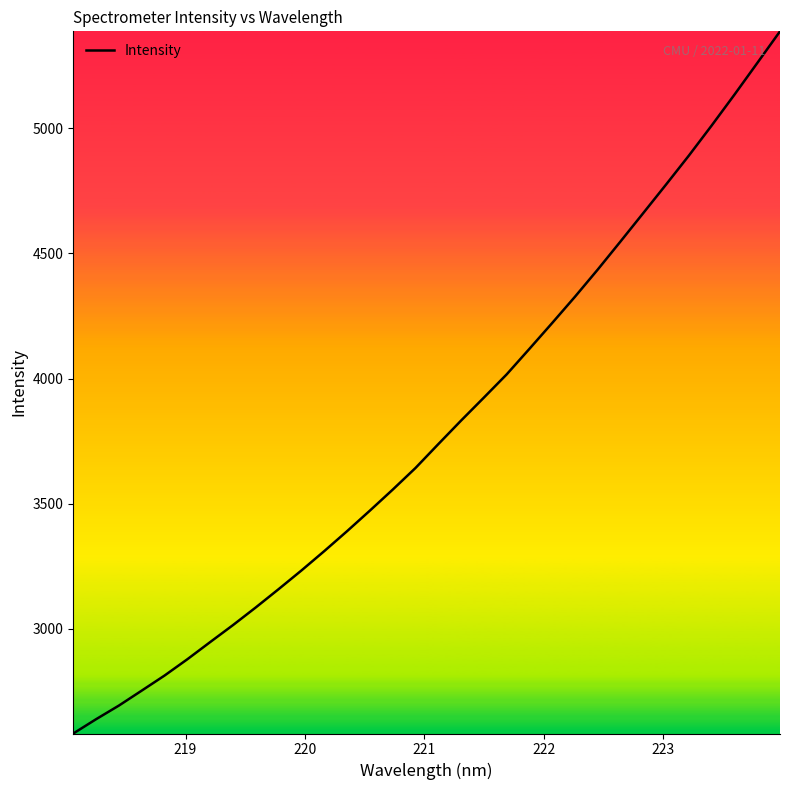

How many values are below 3737?

16